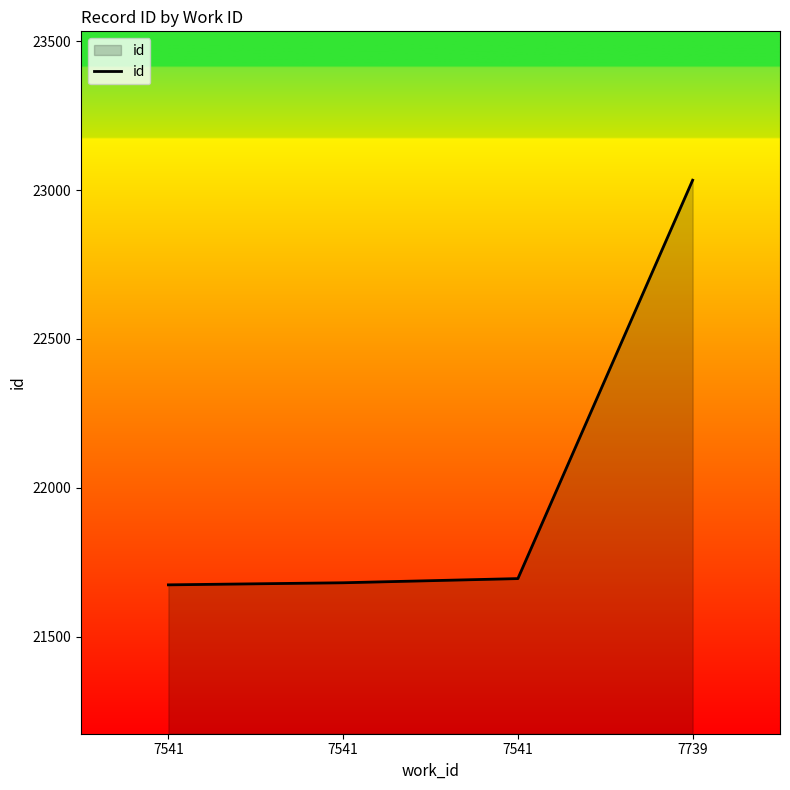

Approximately how many times larger is the value at 7739 compared to 7541?

1.1